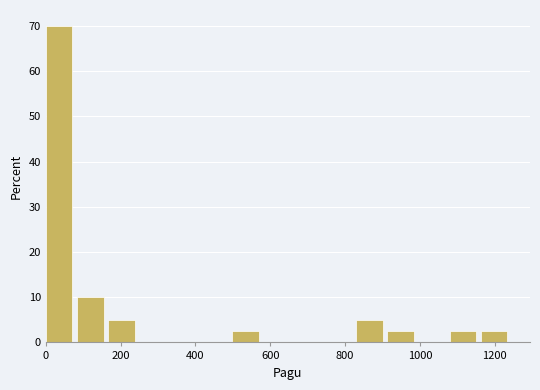

Reading left to right, list every bar in this chart as the range it spans on the x-axis followed by its height. Neither the bar edges nor the heights are printed on the chart, so give them approximately, as read against the axes.

0 to 80: 70
80 to 160: 10
160 to 240: 5
240 to 340: 0
340 to 420: 0
420 to 500: 0
500 to 580: 3
580 to 660: 0
660 to 740: 0
740 to 840: 0
840 to 920: 5
920 to 1000: 3
1000 to 1080: 0
1080 to 1160: 3
1160 to 1240: 3